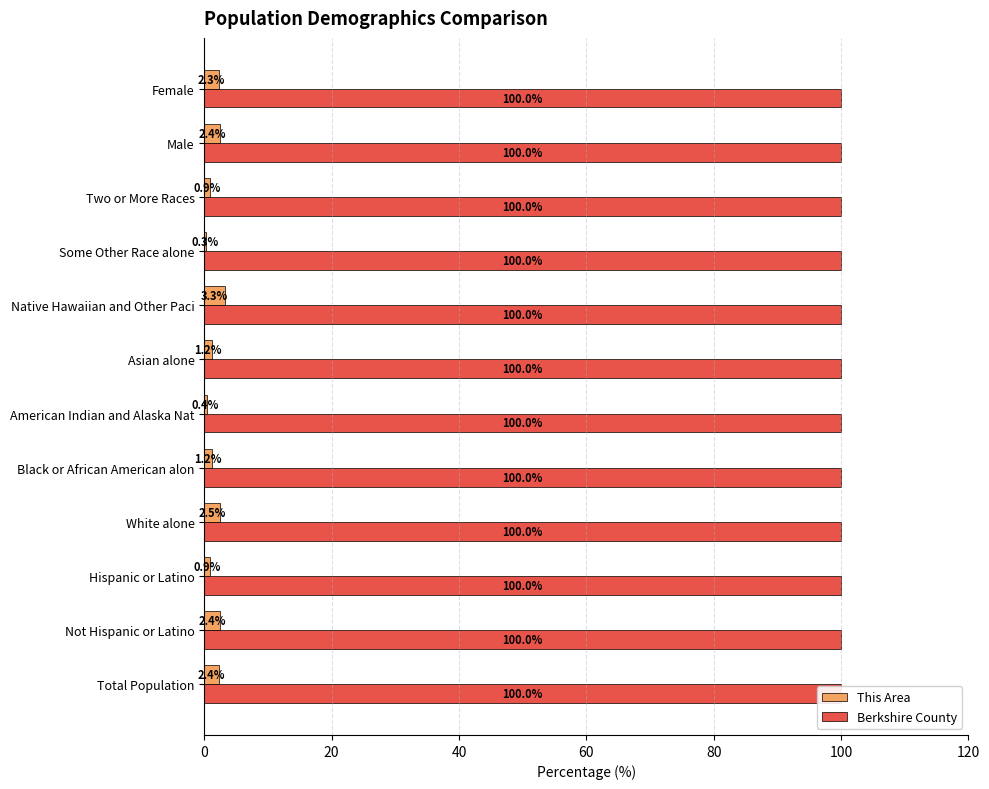

Is the value of This Area at 8 greater than the value of Berkshire County at 11?

No